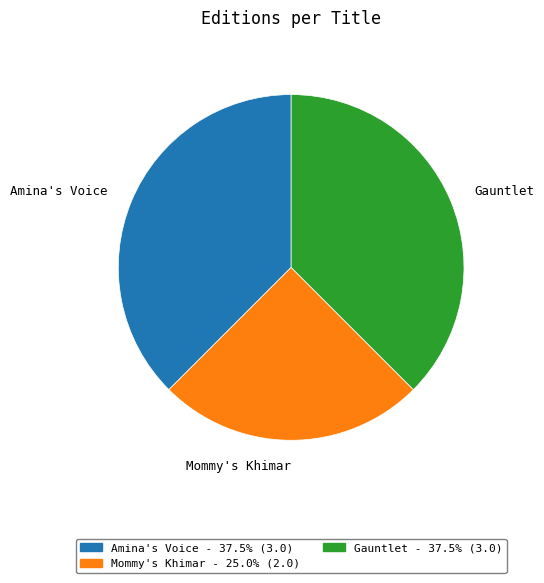

Does Mommy's Khimar represent more than half of the total?

No